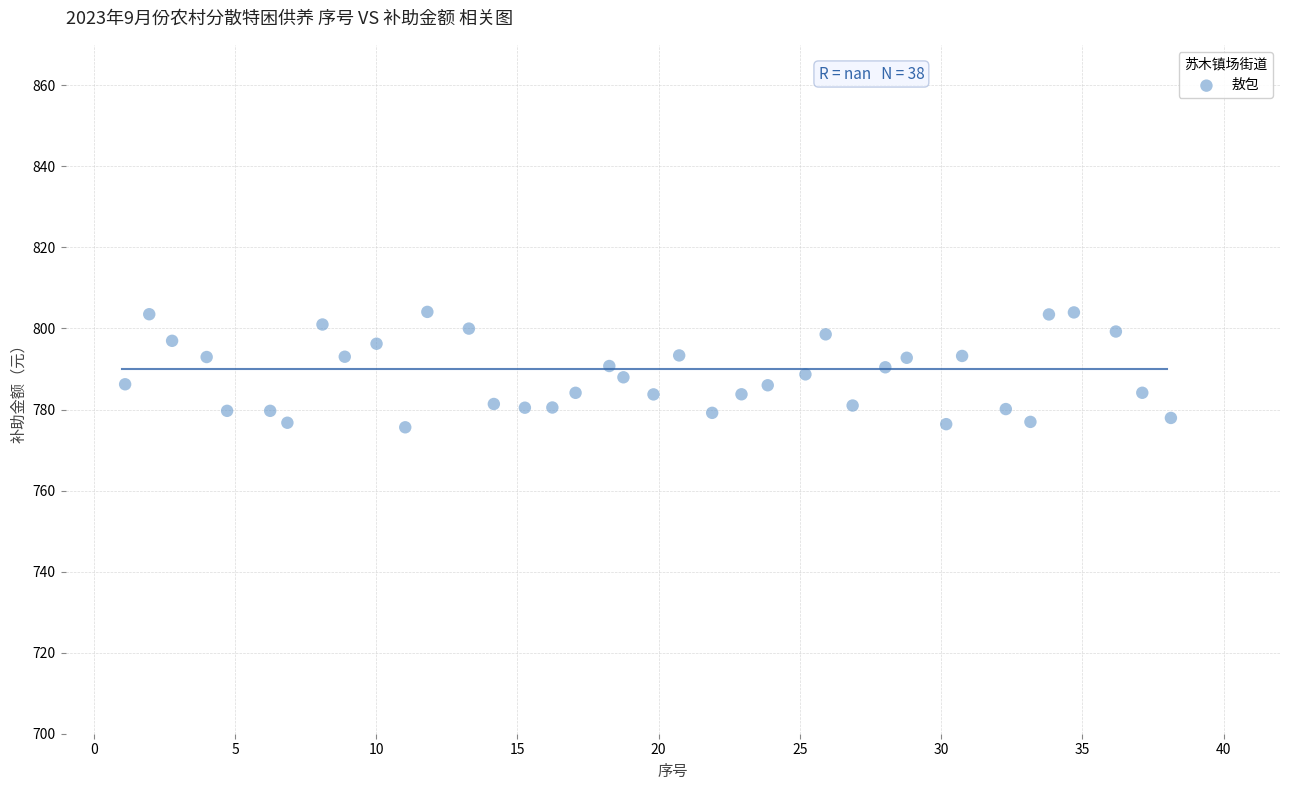

What is the range of X values (max minus min)?

37.0